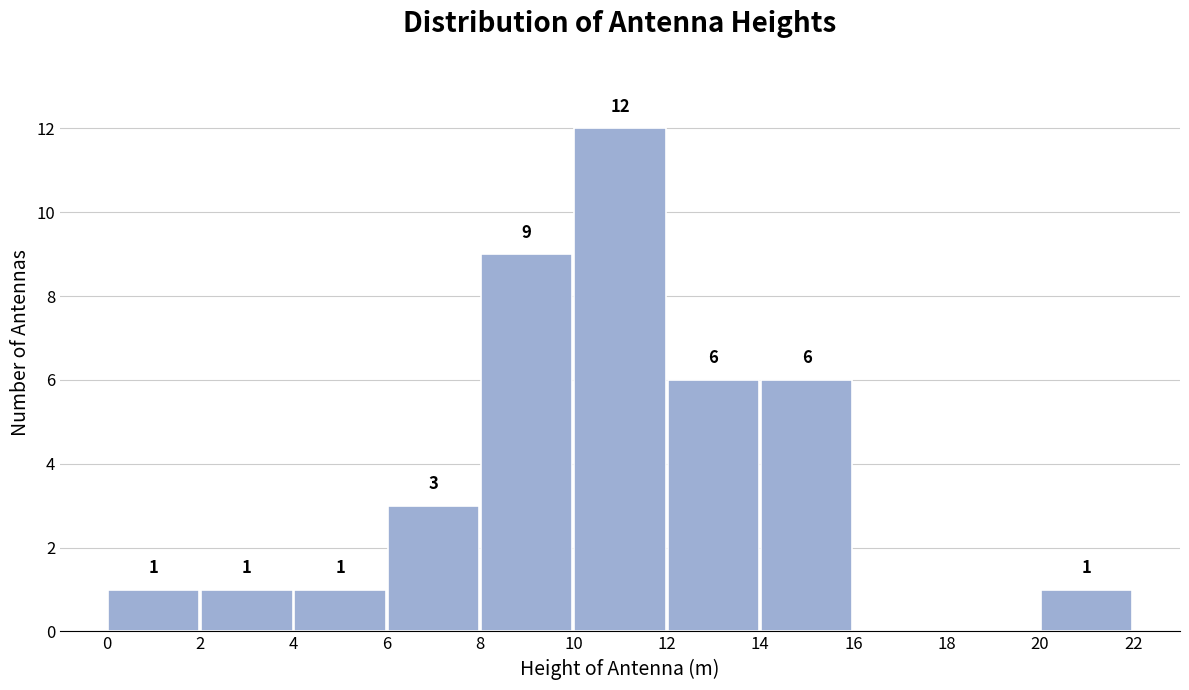

Over which range of the x-axis is the bar tallest?

10 to 12